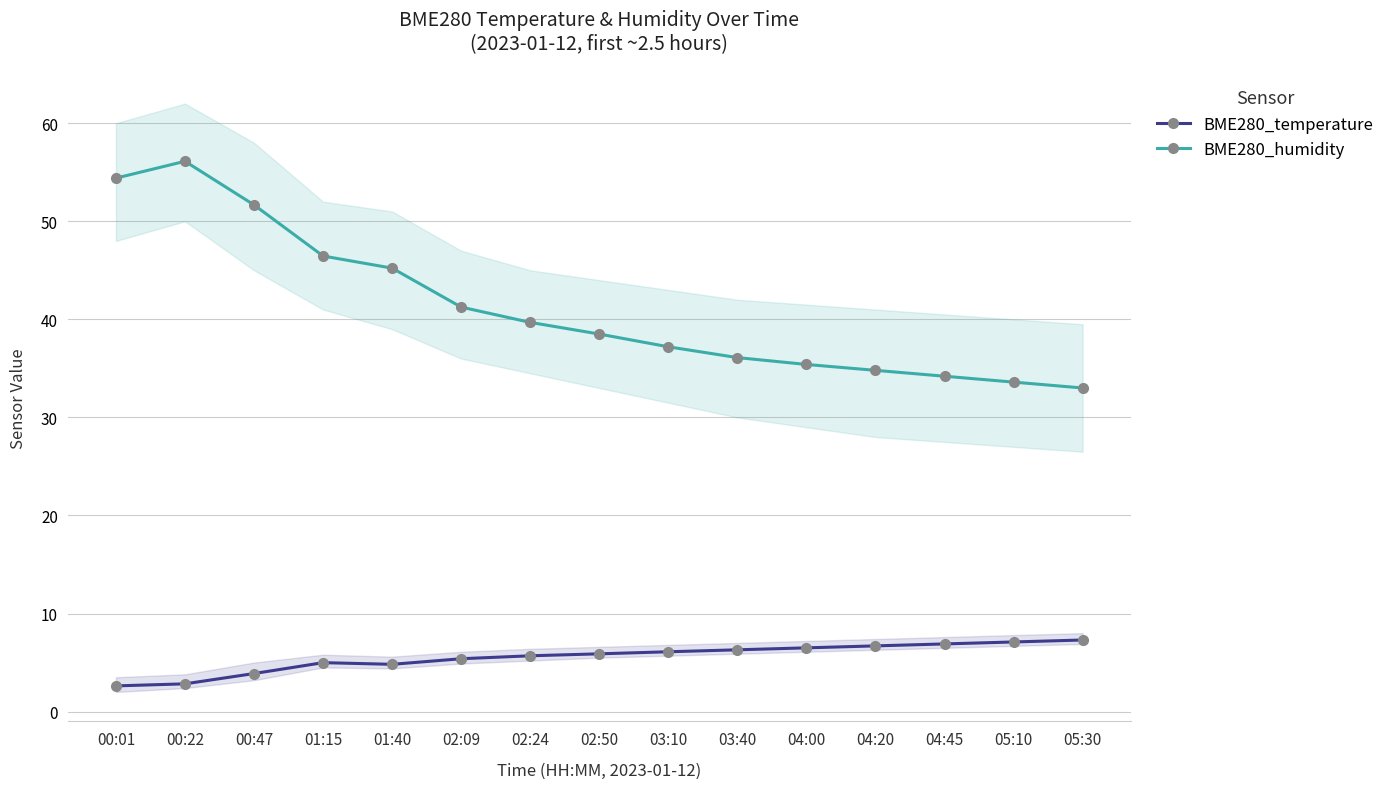

Where does the BME280_temperature series first go above 5?

02:09